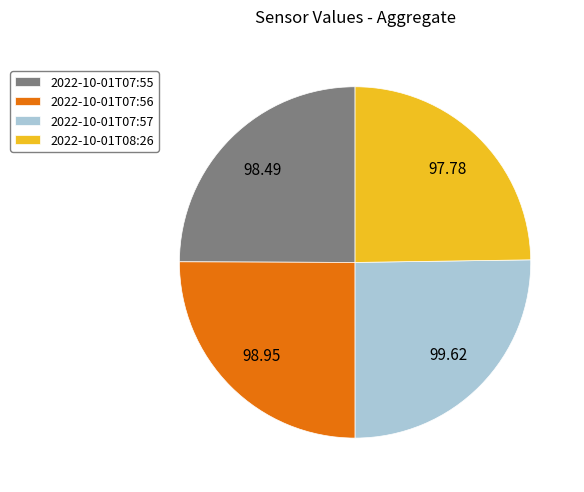

Does 2022-10-01T08:26 account for over 50% of the chart?

No